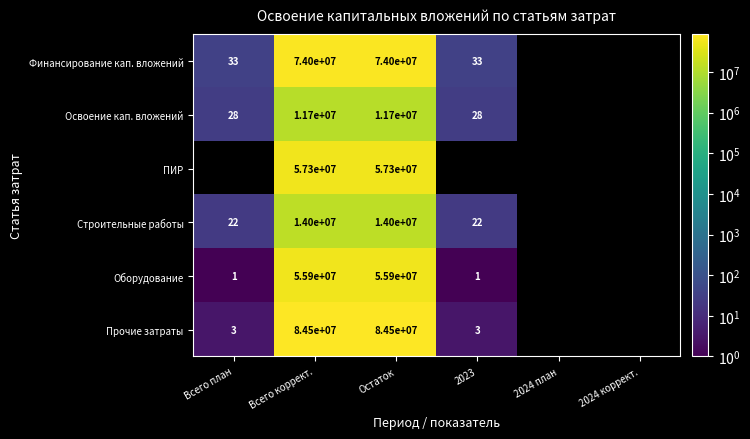

At which category is the sum across all series the highest?

Всего коррект.